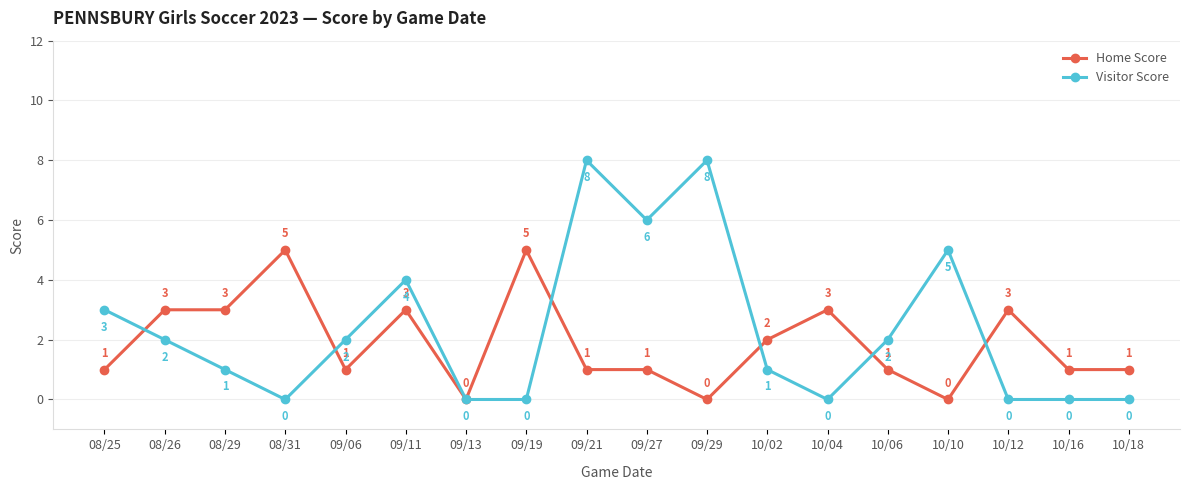

How many data points does each series have?

18